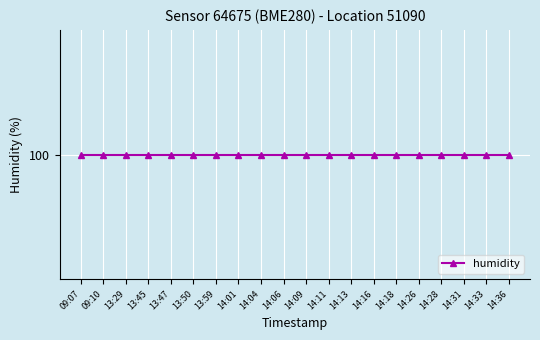

True or false: humidity has a value of 100.0 at 14:13.

True